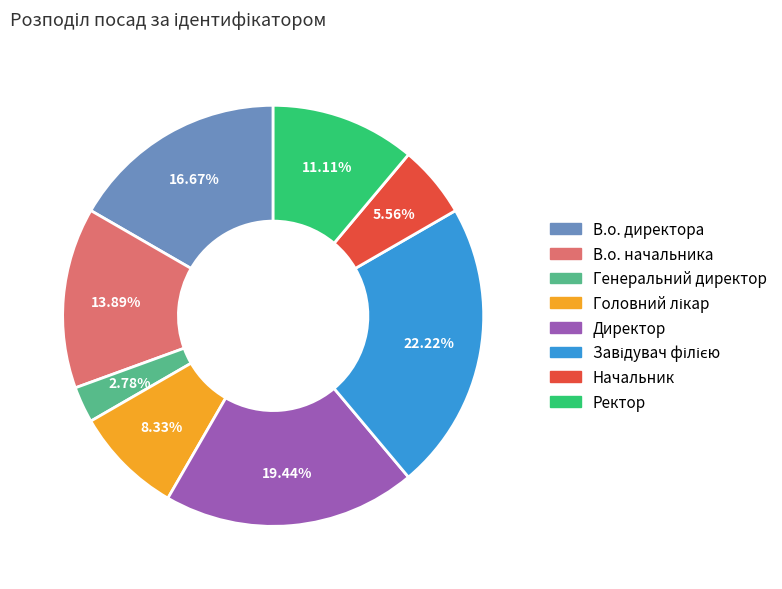

Is there a majority slice in this chart?

No